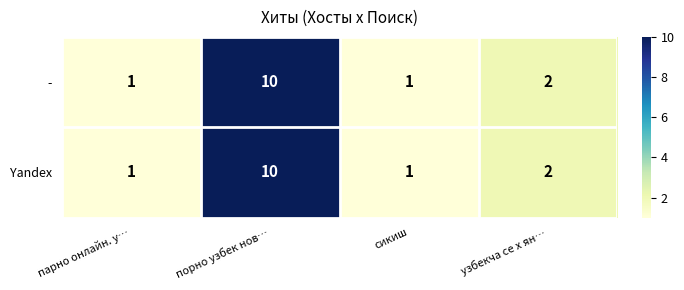

Reading left to right, what are all the values shown in this chart?

-: парно онлайн. у…=1	порно узбек нов…=10	сикиш=1	узбекча се х ян…=2
Yandex: парно онлайн. у…=1	порно узбек нов…=10	сикиш=1	узбекча се х ян…=2